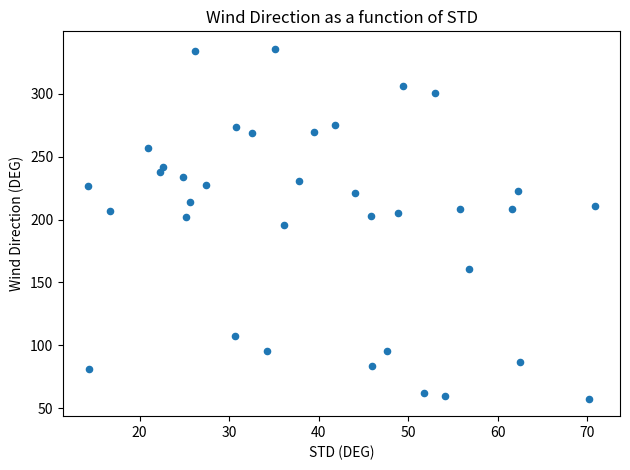

What is the range of Y values (max minus min)?

277.9